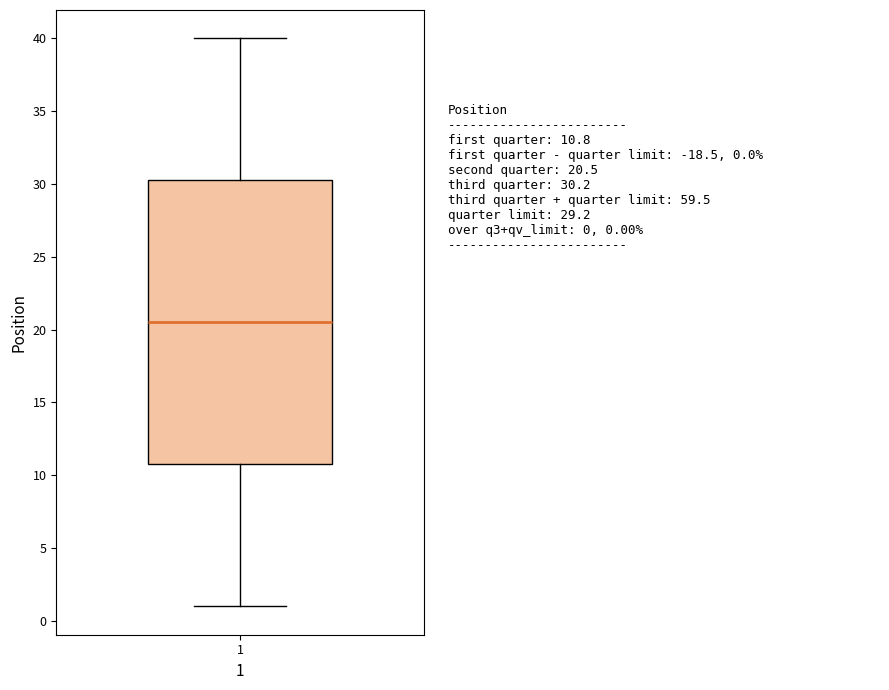

Transcribe this box plot: give where the median line is, the range the box spans, and where the two whiskers end, as read against the y-axis. The values are not printed on the chart, so give them approximately, as read against the axis.

median 20.5, box 11.0 to 30.5, whiskers 1.0 to 40.0